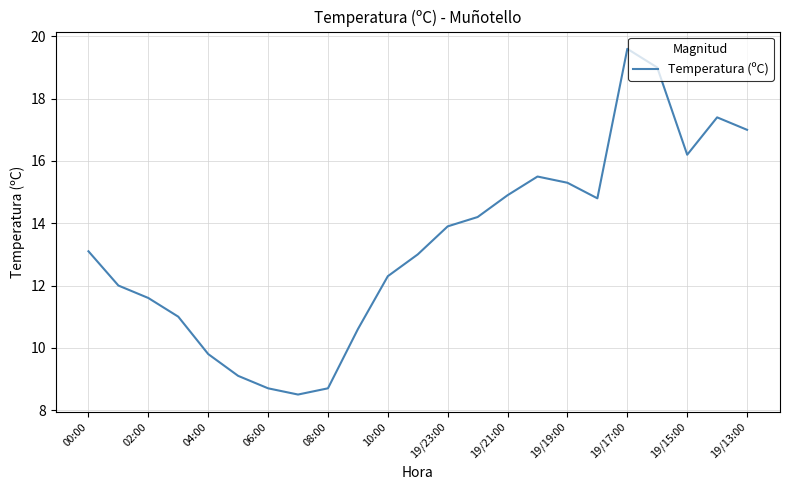

What is the greatest value displayed?

19.6